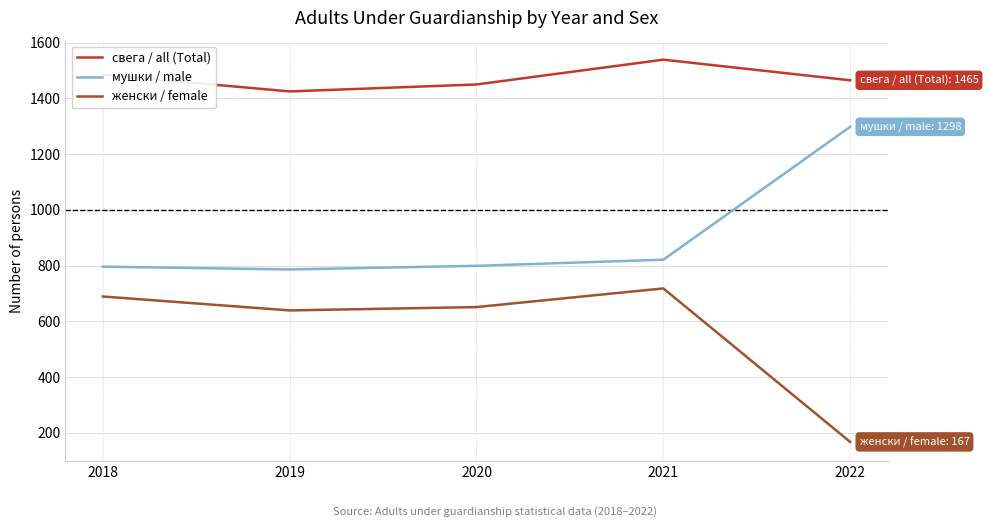

How many categories are shown in the chart?

5